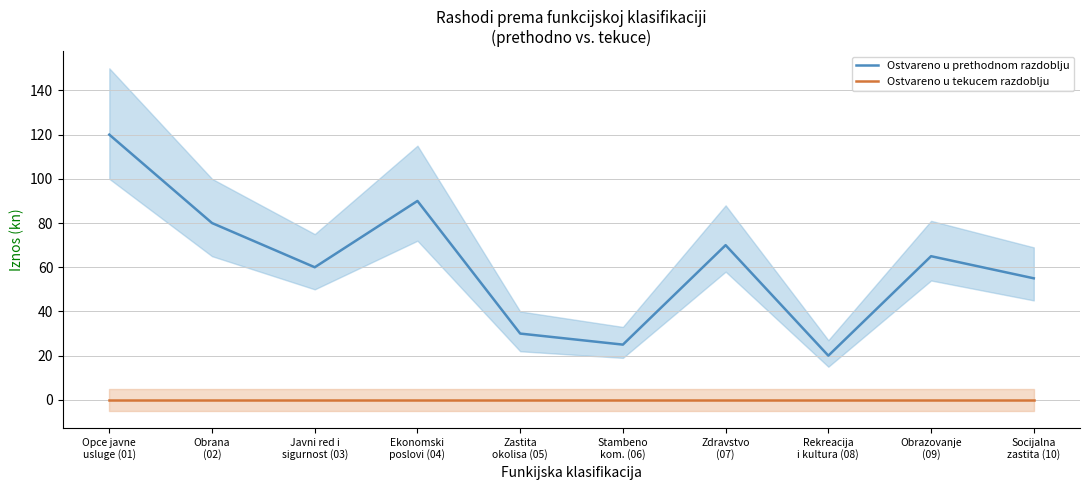

What position from the left is Javni red i
sigurnost (03)?

3